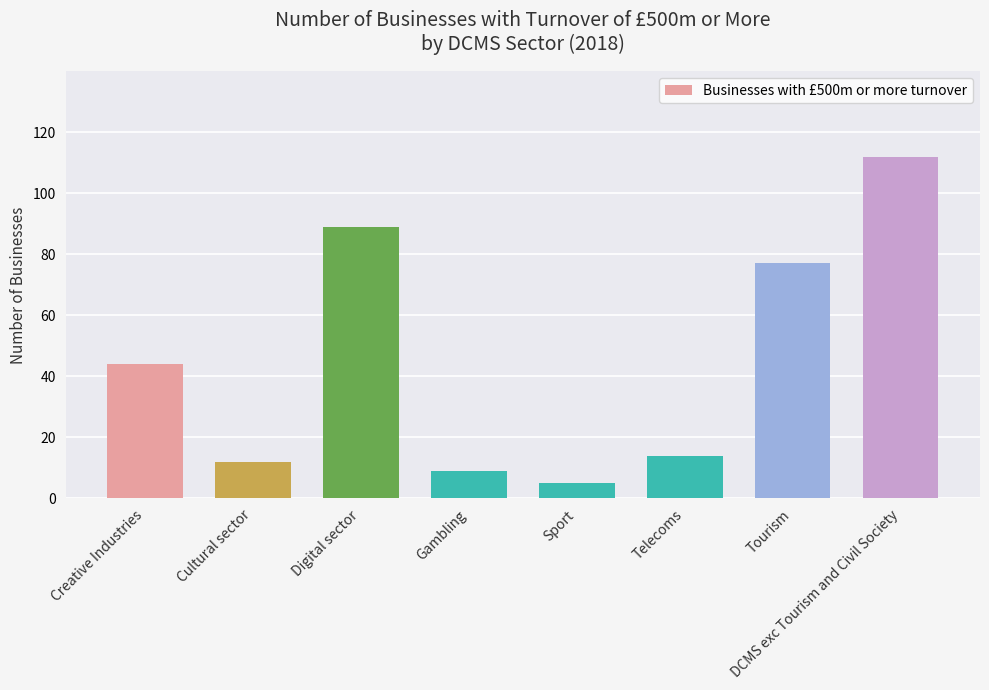

What is the change in value from Telecoms to DCMS exc Tourism and Civil Society?

+98